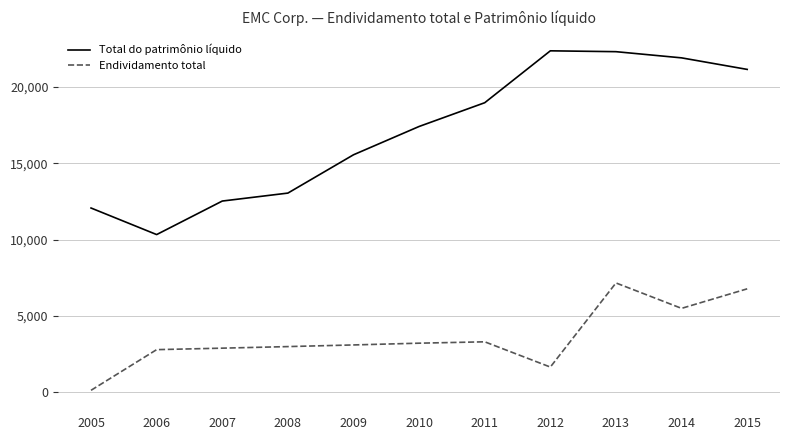

List the series in order of their overall mean, highest first.

Total do patrimônio líquido, Endividamento total